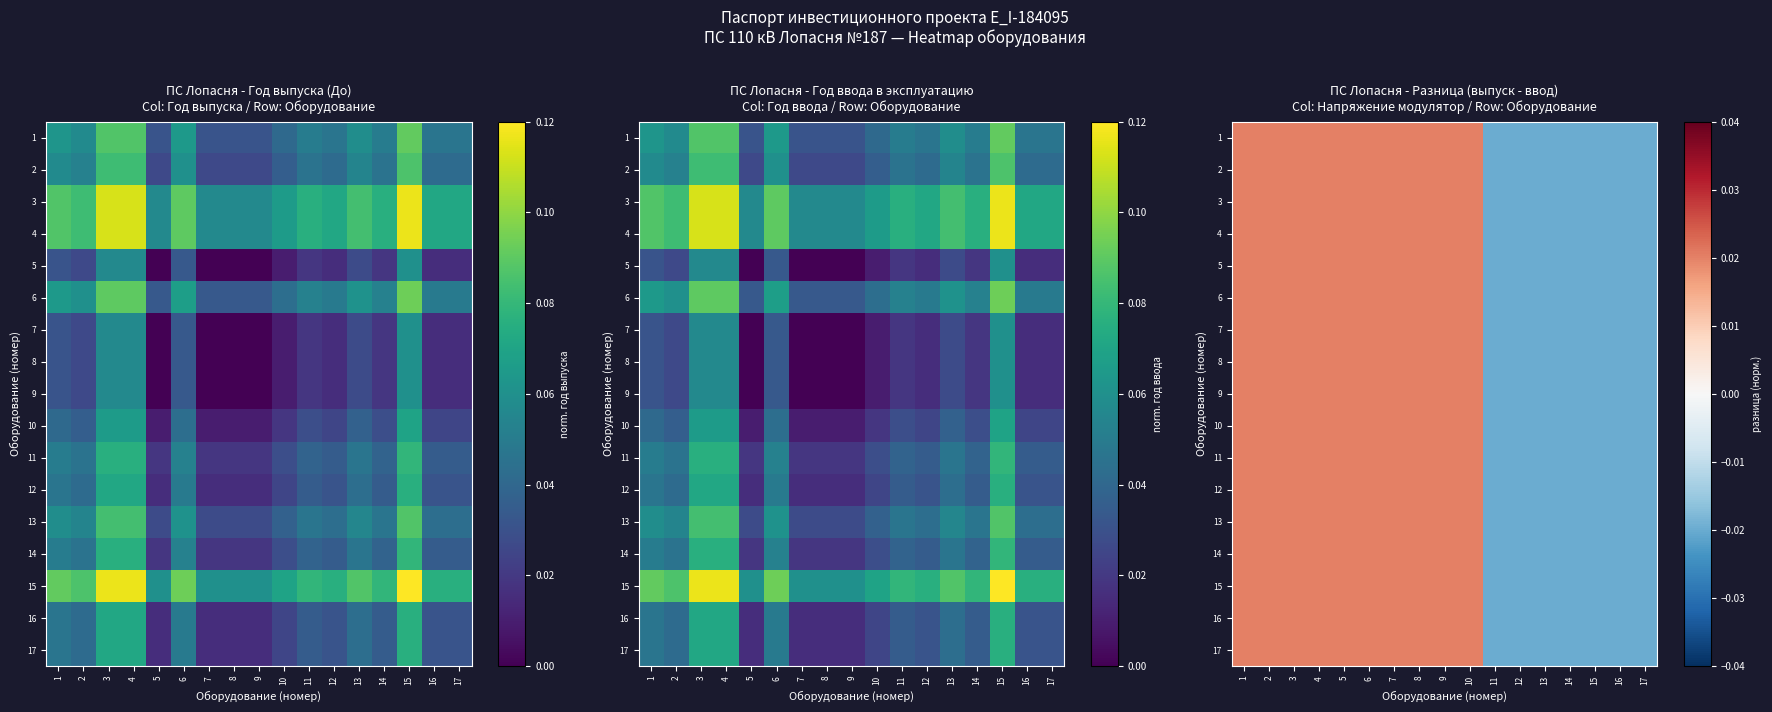

What is the total value across all series at 8?

0.3